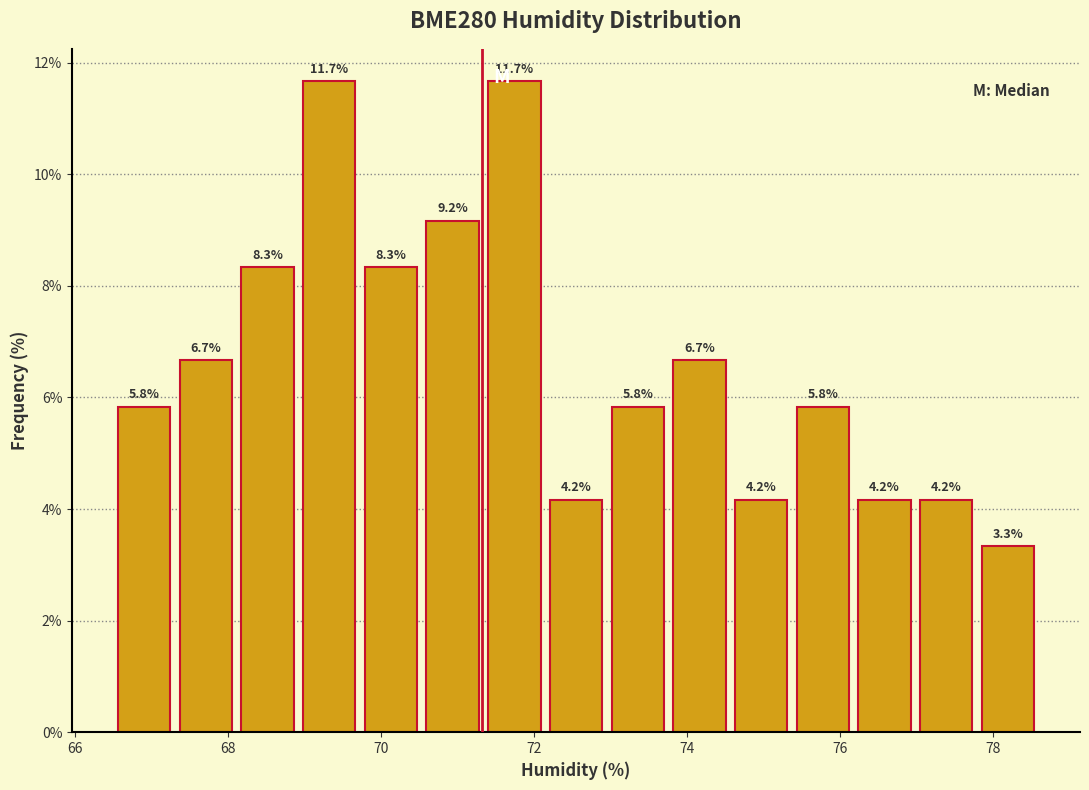

Reading left to right, list every bar in this chart as the range it spans on the x-axis followed by its height. The bar edges are not printed on the chart, so give them approximately, as read against the axis.

66.6 to 67.4: 5.8
67.4 to 68.2: 6.7
68.2 to 69.0: 8.3
69.0 to 69.8: 11.7
69.8 to 70.6: 8.3
70.6 to 71.4: 9.2
71.4 to 72.2: 11.7
72.2 to 73.0: 4.2
73.0 to 73.8: 5.8
73.8 to 74.6: 6.7
74.6 to 75.4: 4.2
75.4 to 76.2: 5.8
76.2 to 77.0: 4.2
77.0 to 77.8: 4.2
77.8 to 78.6: 3.3